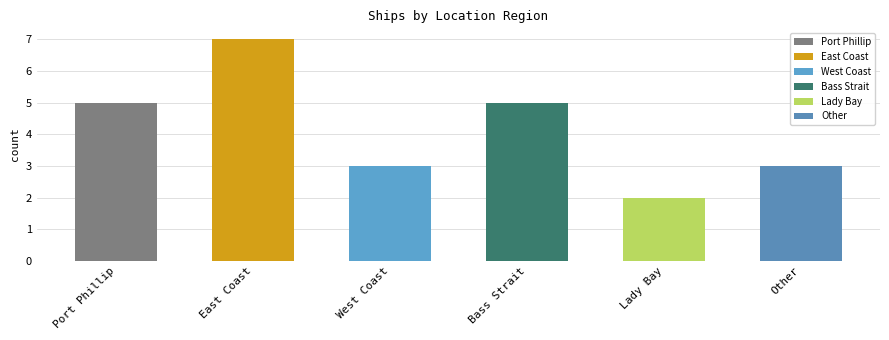

How many values are below 5?

3